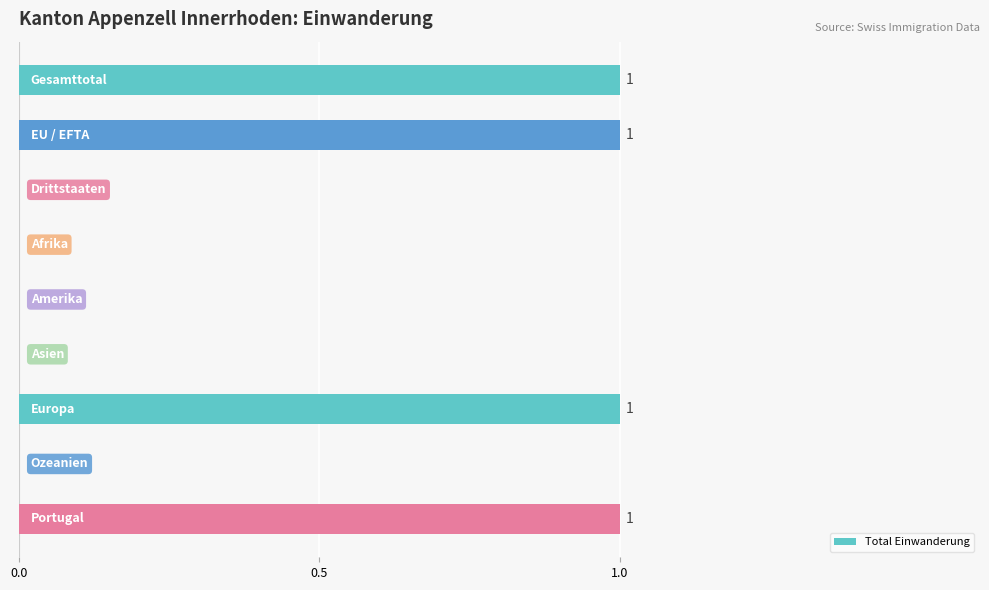

What is the sum of all values?

4